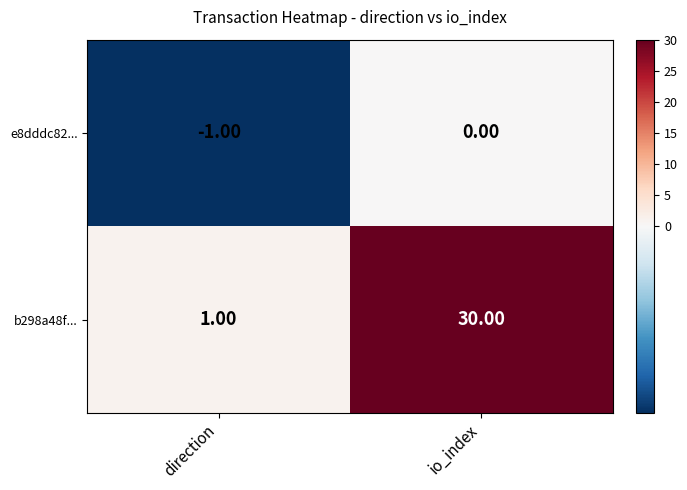

Where is b298a48f... nearest to the value 15?

direction